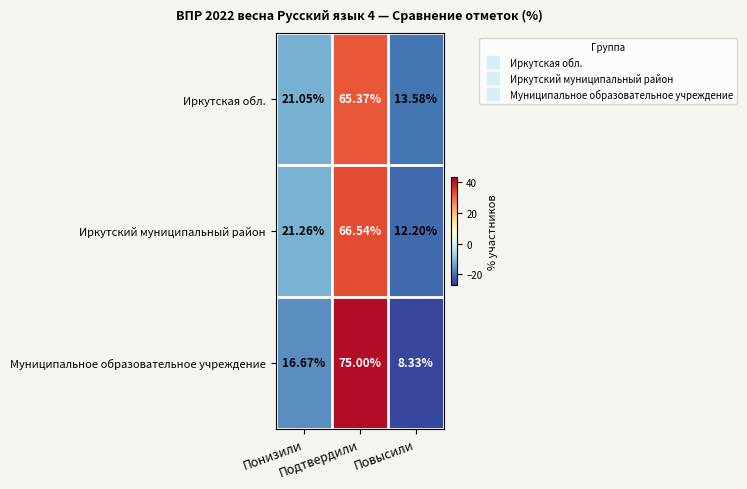

Which series has the widest spread of values?

Муниципальное образовательное учреждение